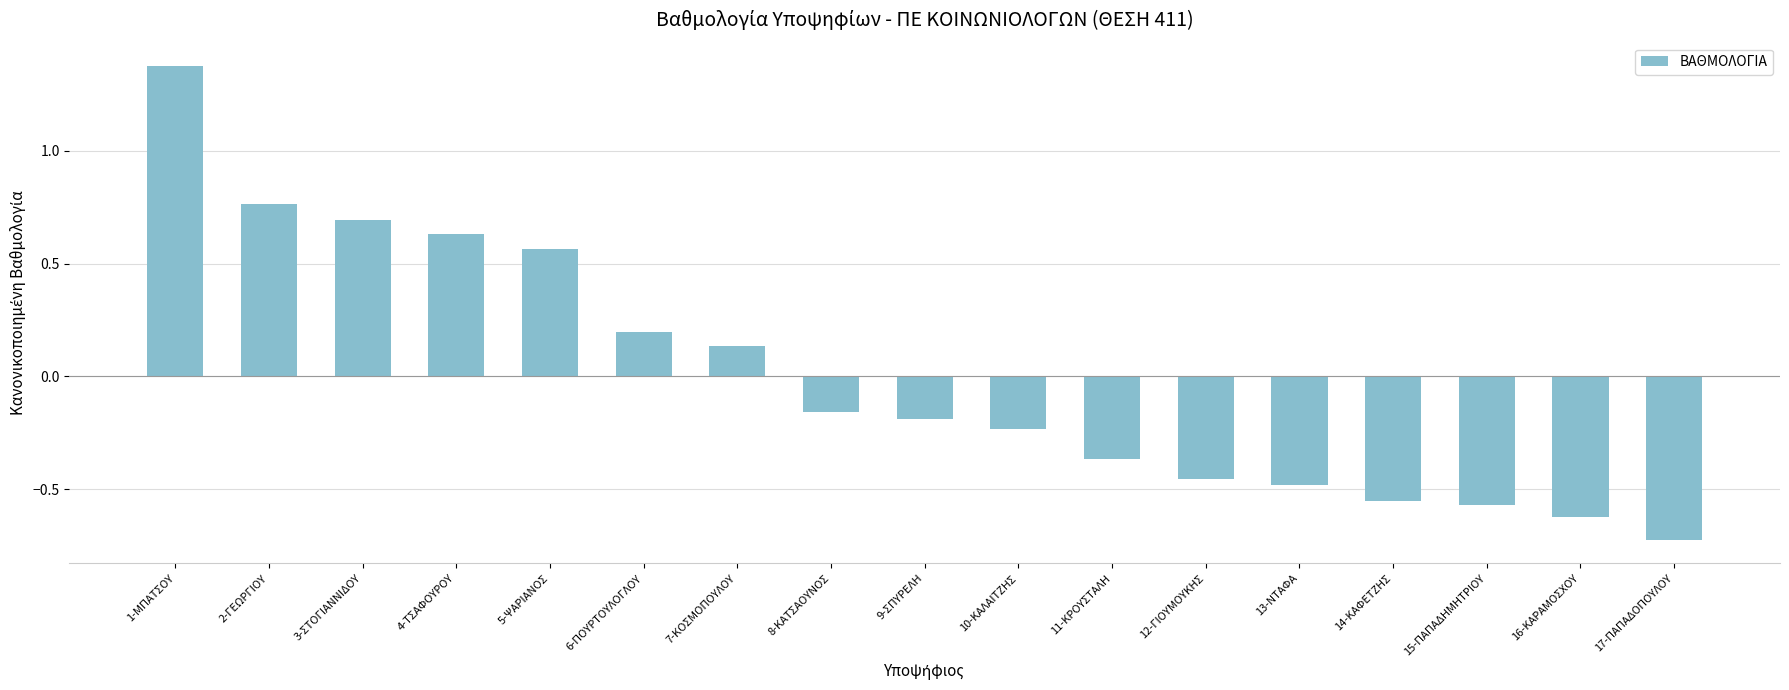

At which label does the data first exceed 0?

1-ΜΠΑΤΣΟΥ